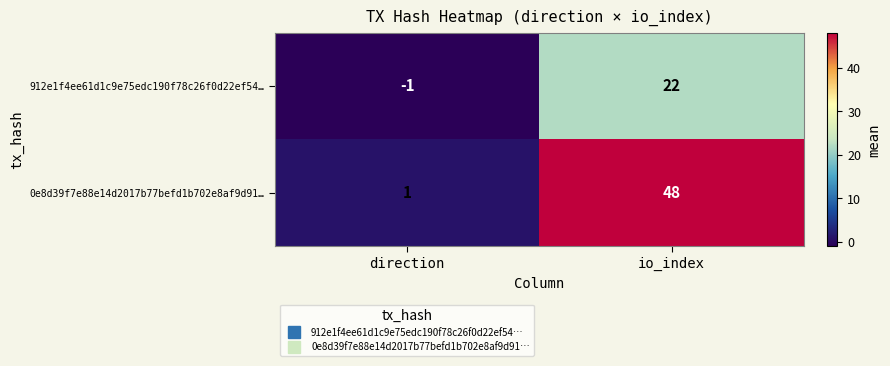

Reading left to right, list all the values displayed in this chart.

912e1f4ee61d1c9e75edc190f78c26f0d22ef54…: direction=-1	io_index=22
0e8d39f7e88e14d2017b77befd1b702e8af9d91…: direction=1	io_index=48